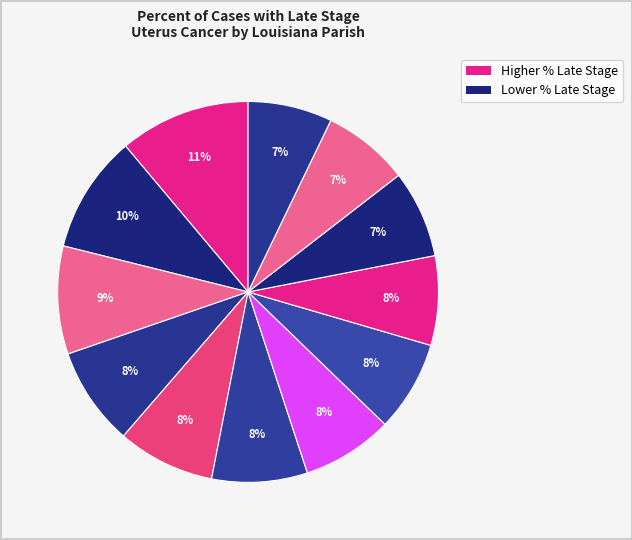

To the nearest percent, what is the difference between the largest and smallest slice percentages?

4%